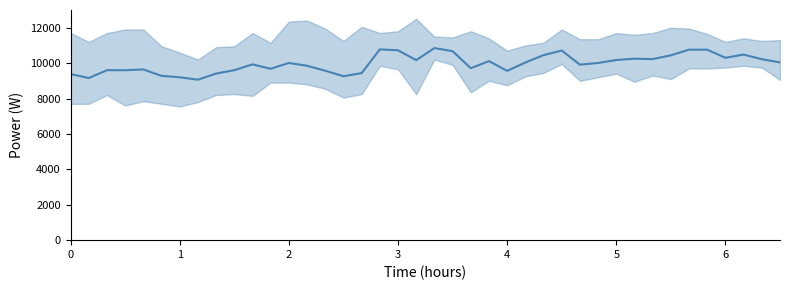

What is the value of the 21st point from the left?

10850.0